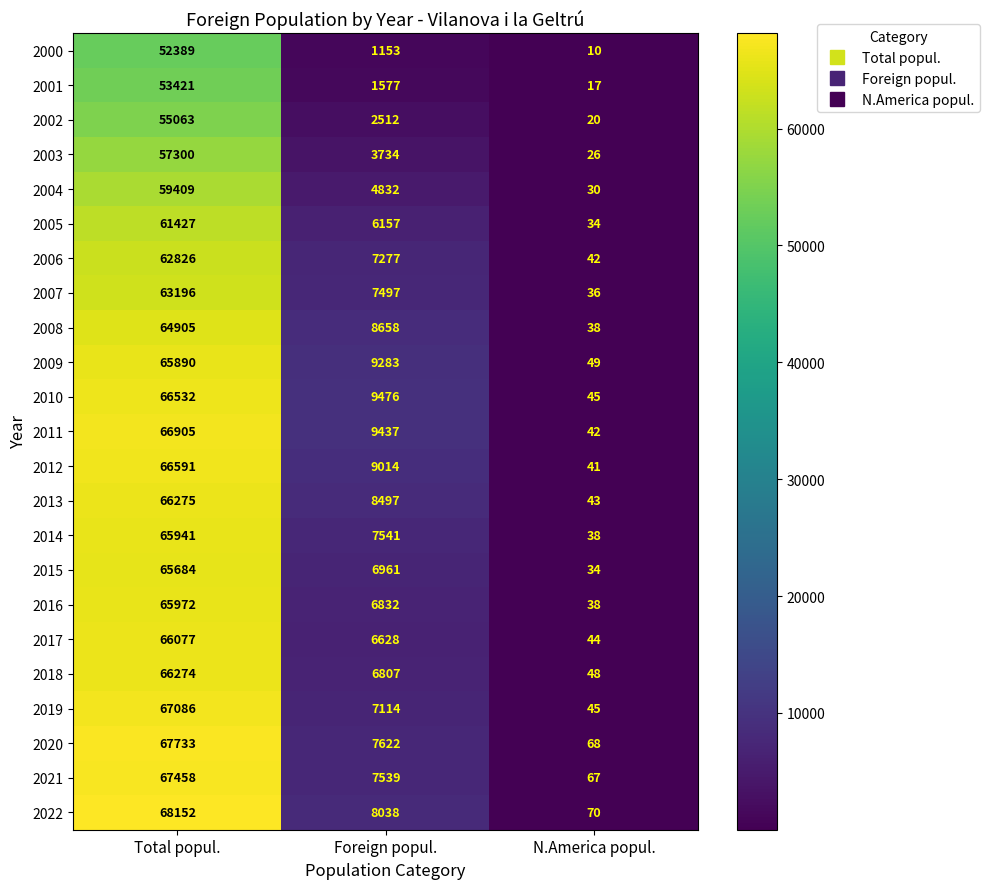

What is the difference between the maximum and minimum values in the 2002 series?

55043